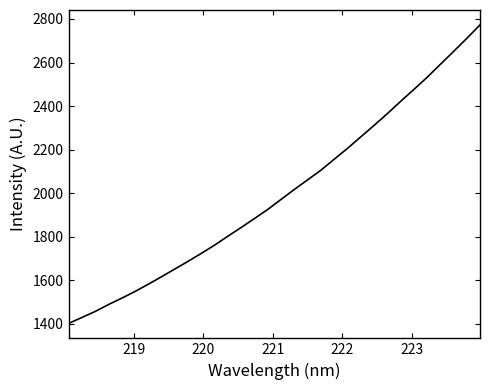

What is the smallest value displayed?

1402.1